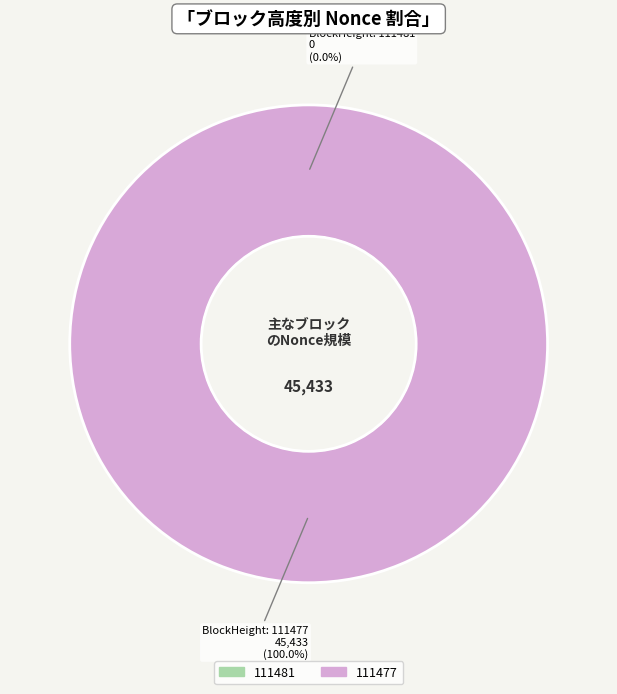

The 111477 slice represents 100% of the pie. True or false?

True